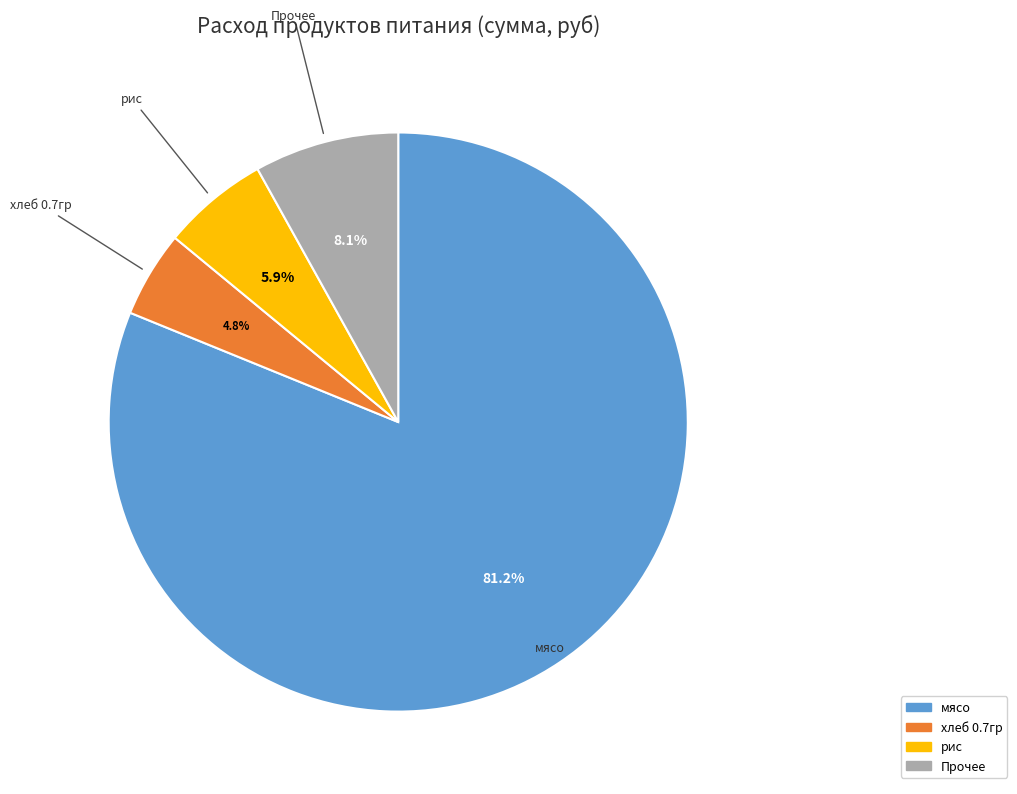

What percentage is the рис slice, to the nearest percent?

6%